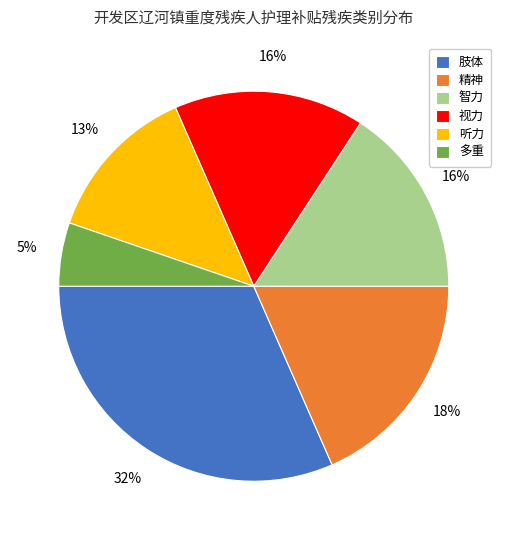

To the nearest percent, what percentage of the pie is 听力?

13%